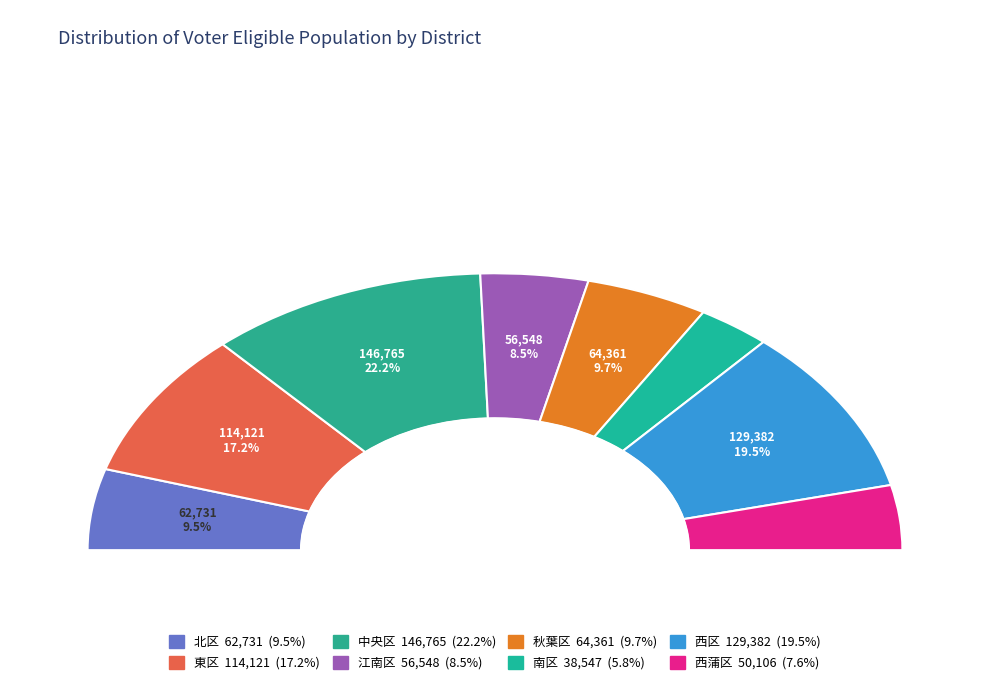

The 北区 slice represents 9% of the pie. True or false?

True